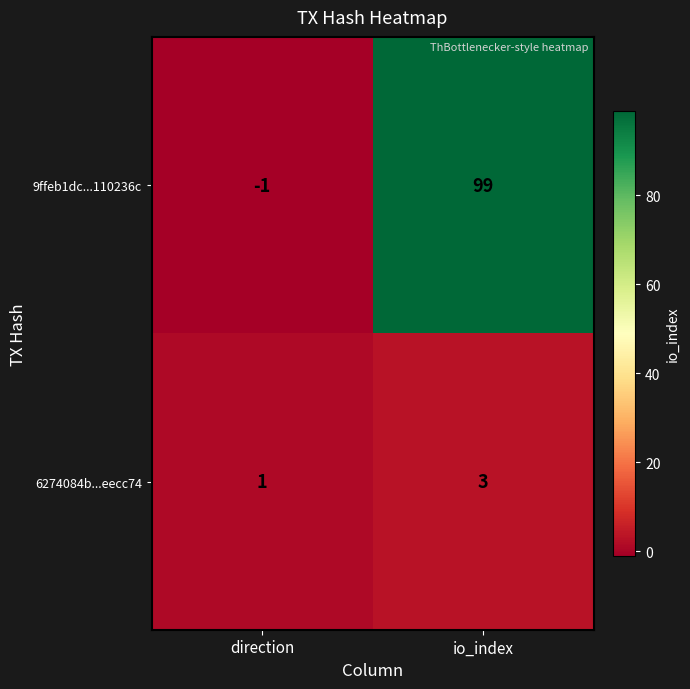

Which label corresponds to the largest value in the chart?

io_index